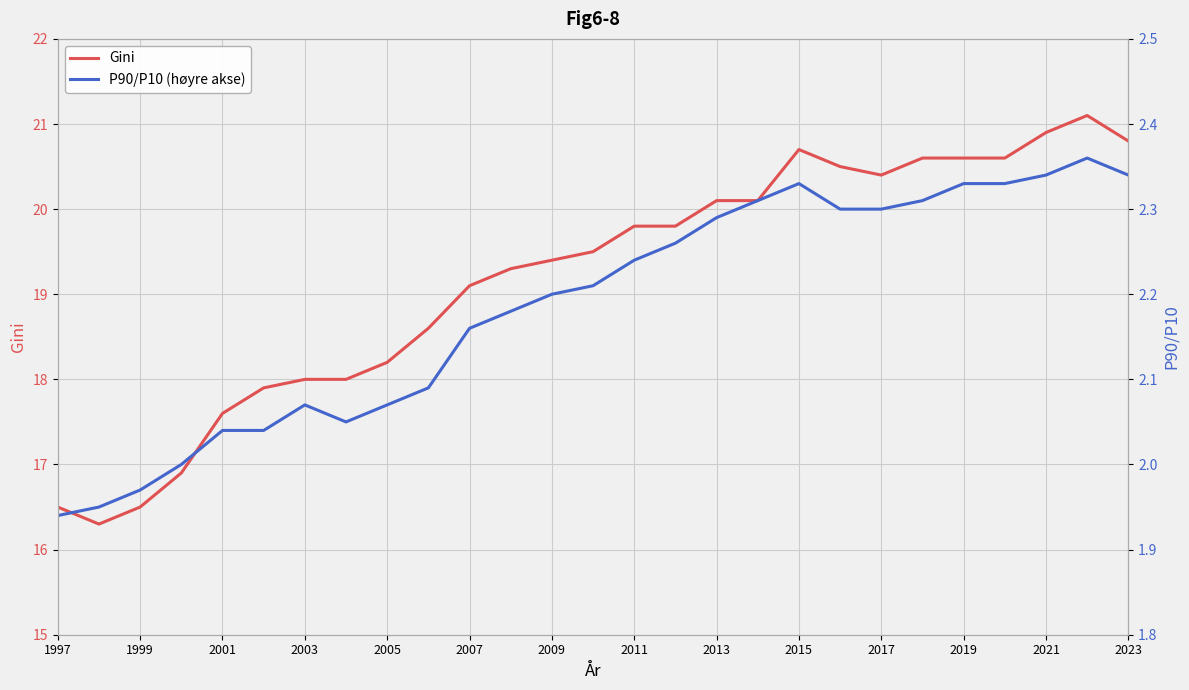

Where does the Gini series first go above 19?

2007